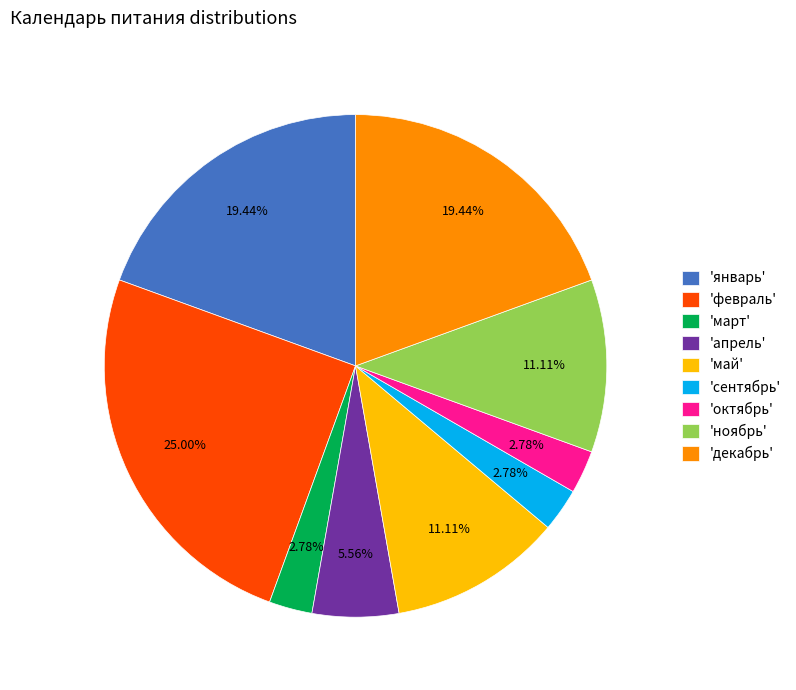

Between 'декабрь' and 'октябрь', which is larger?

'декабрь'